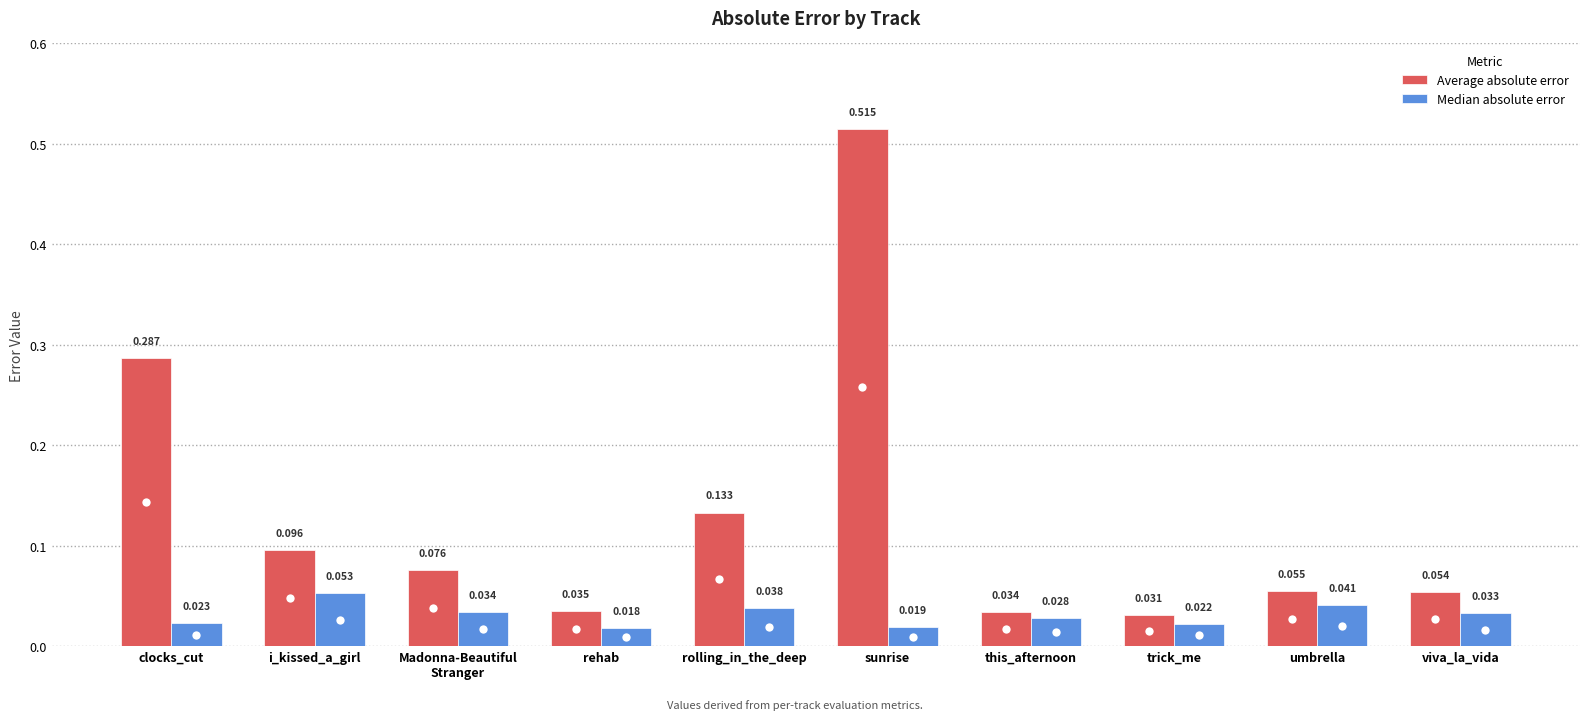

How many groups of bars are there?

10